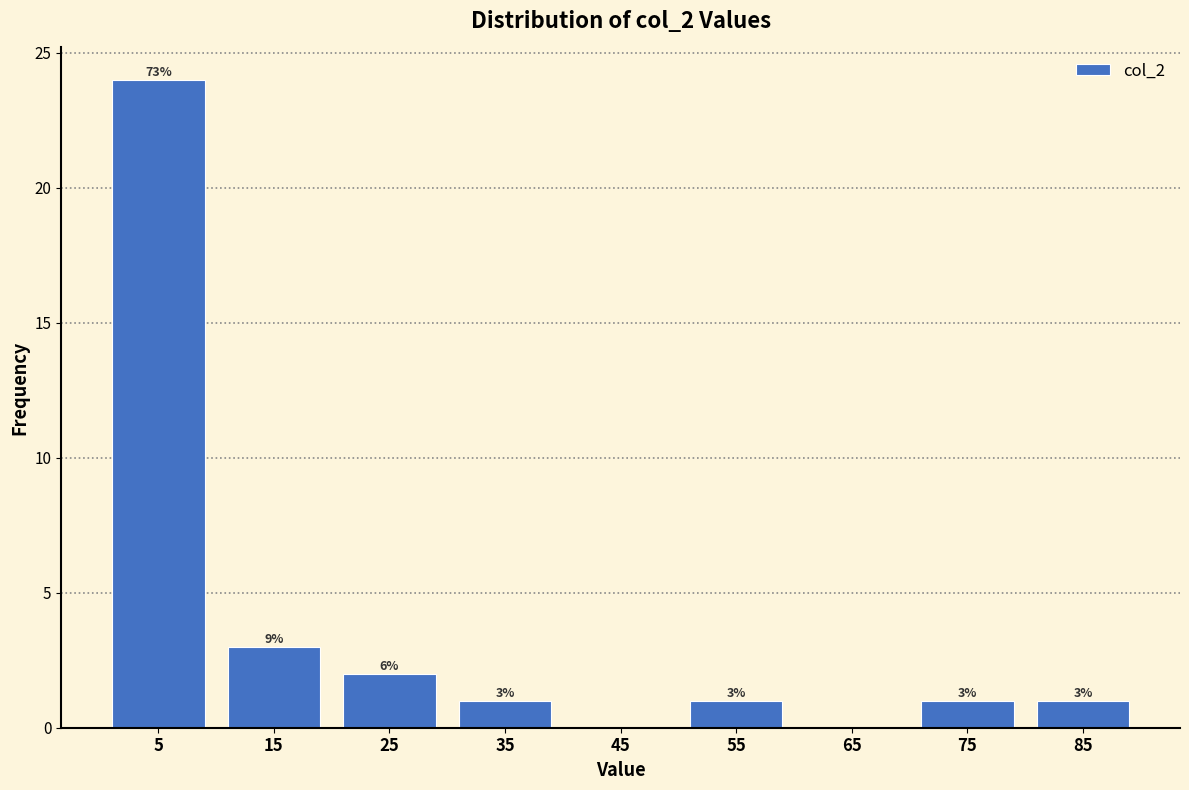

Over which range of the x-axis is the bar tallest?

0 to 10